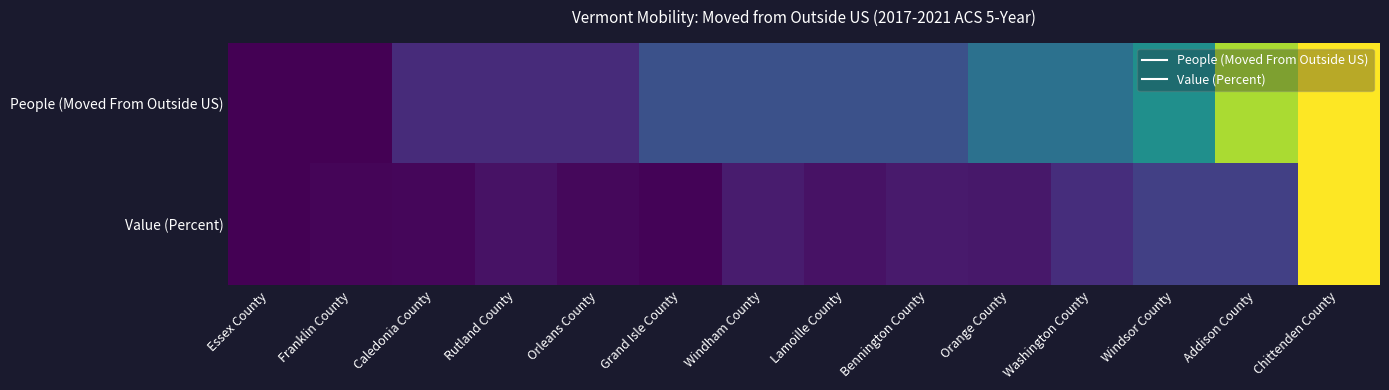

Reading left to right, extract all data points from this chart.

People (Moved From Outside US): Essex County=0.0	Franklin County=0.0	Caledonia County=0.1	Rutland County=0.1	Orleans County=0.1	Grand Isle County=0.2	Windham County=0.2	Lamoille County=0.2	Bennington County=0.2	Orange County=0.4	Washington County=0.4	Windsor County=0.5	Addison County=0.9	Chittenden County=1.0
Value (Percent): Essex County=0.0	Franklin County=0.0	Caledonia County=0.0	Rutland County=0.0	Orleans County=0.0	Grand Isle County=0.0	Windham County=0.1	Lamoille County=0.0	Bennington County=0.1	Orange County=0.1	Washington County=0.1	Windsor County=0.2	Addison County=0.2	Chittenden County=1.0